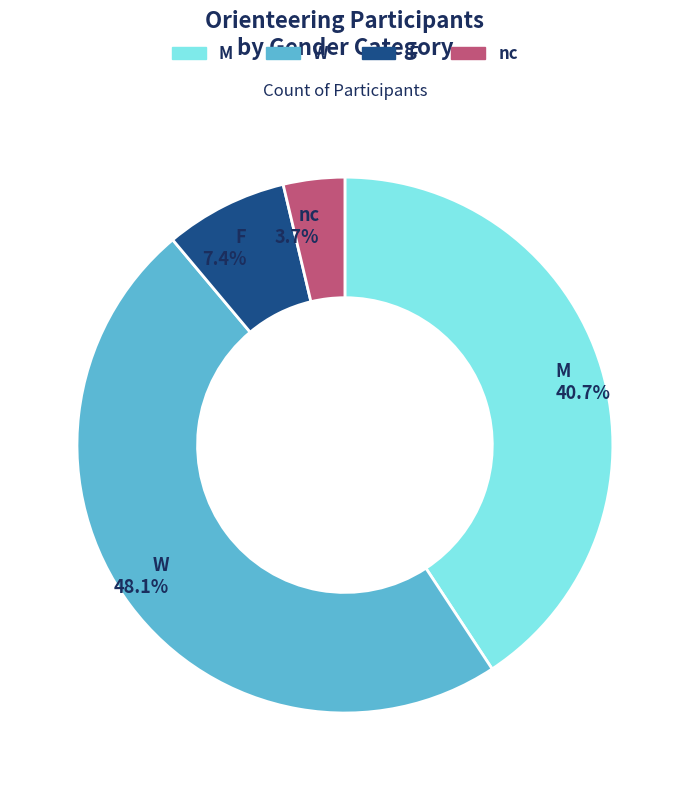

Is there a majority slice in this chart?

No